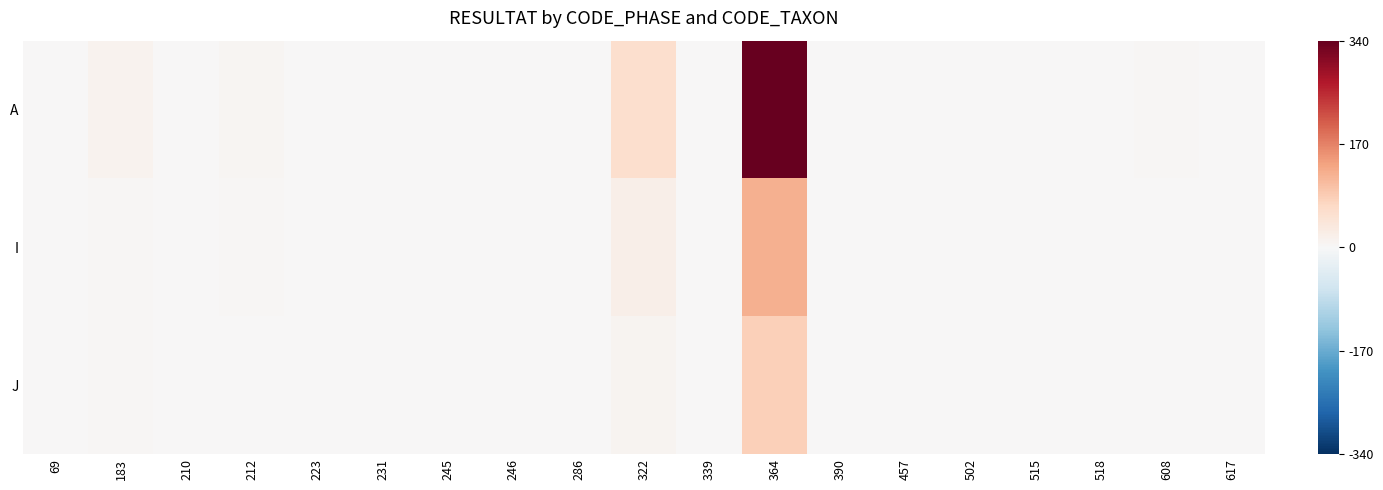

How many series are shown in this chart?

3